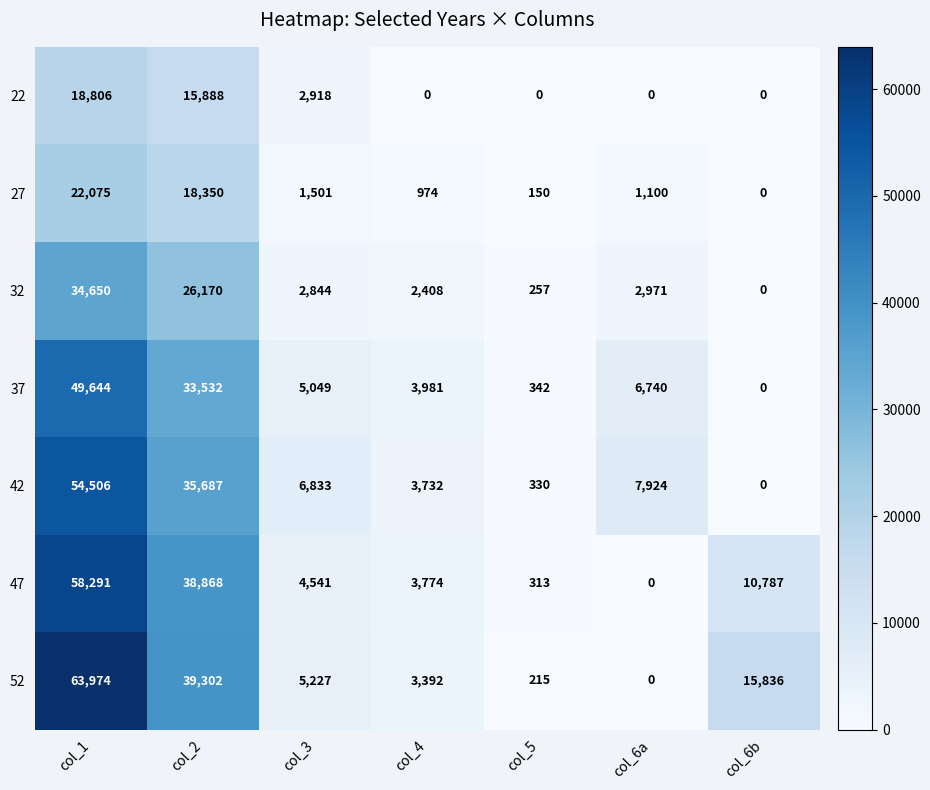

What is the sum of the 42 values at col_6a and col_1?

62430